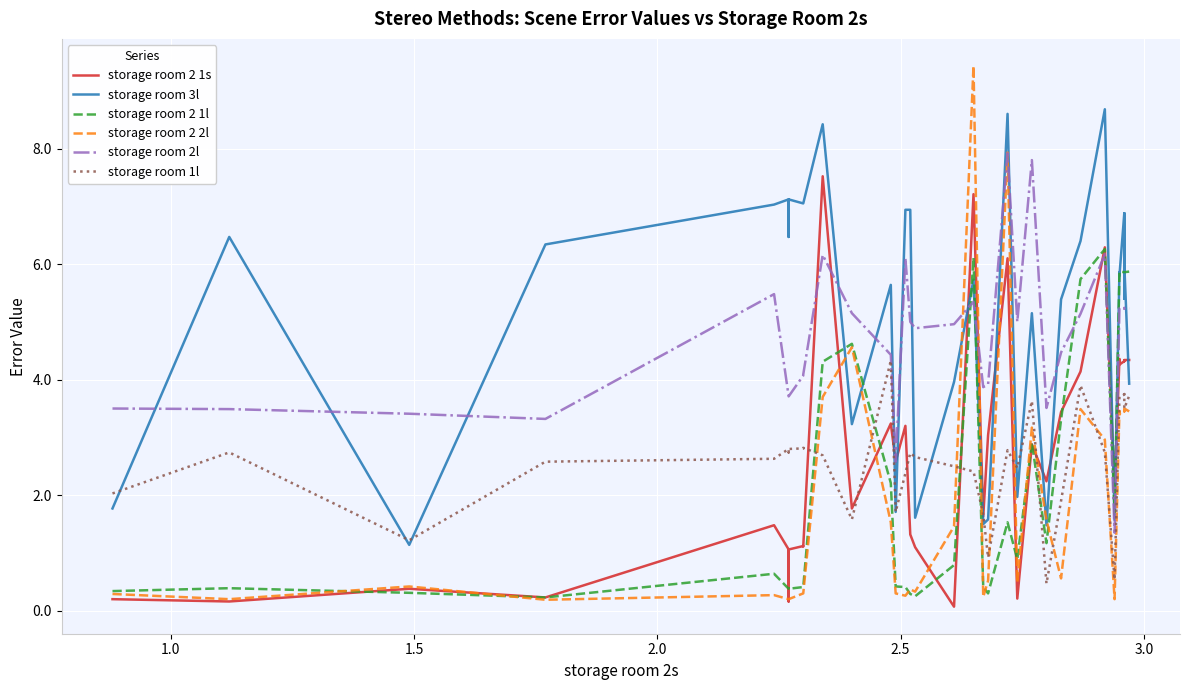

True or false: storage room 2l and storage room 1l cross at least once.

False